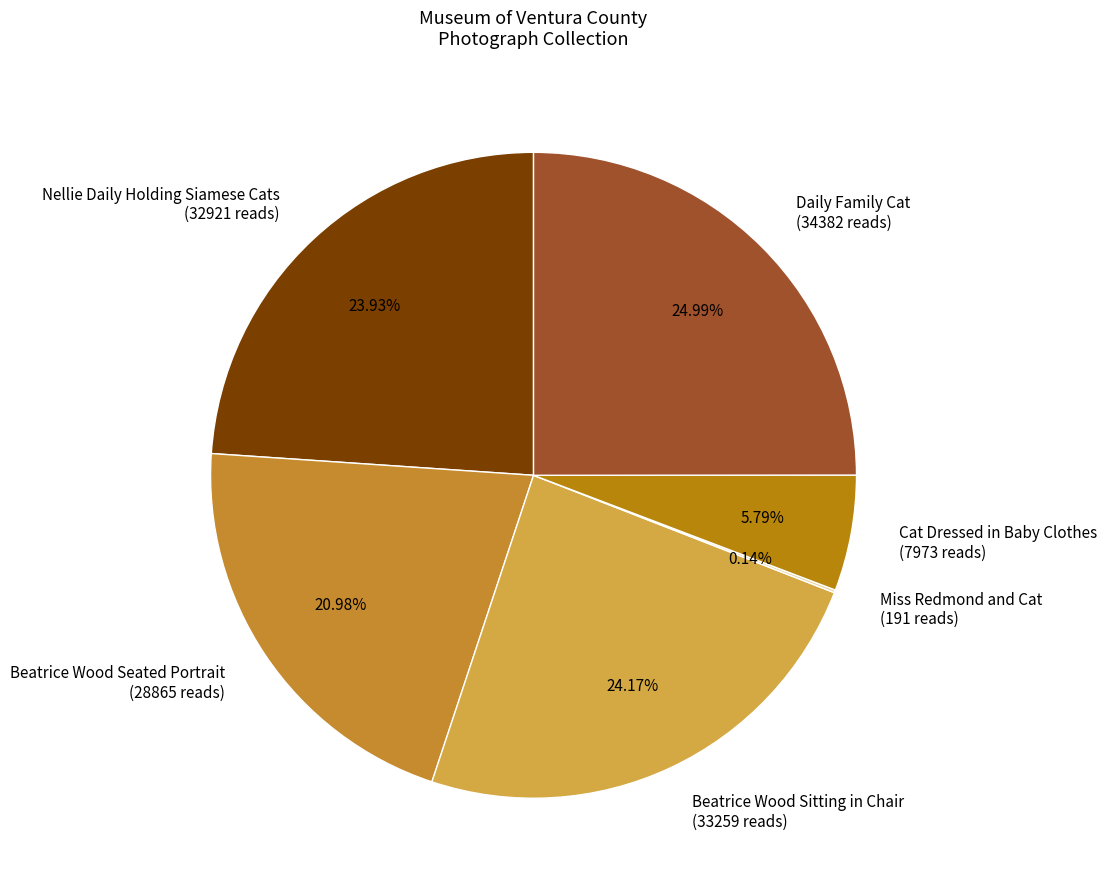

Does any single category account for the majority?

No